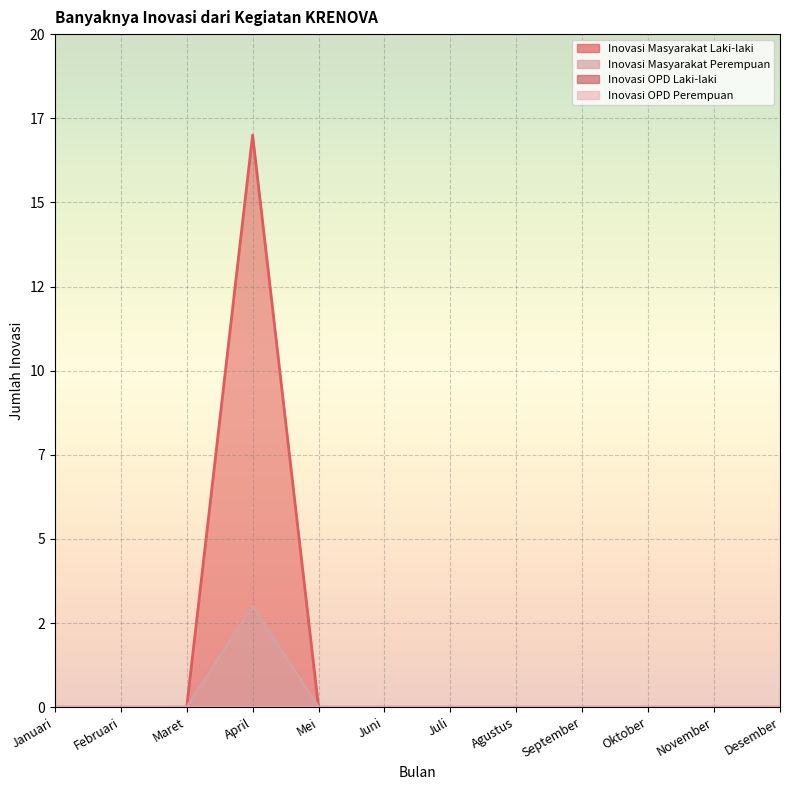

How many values in Inovasi Masyarakat Laki-laki are above zero?

1